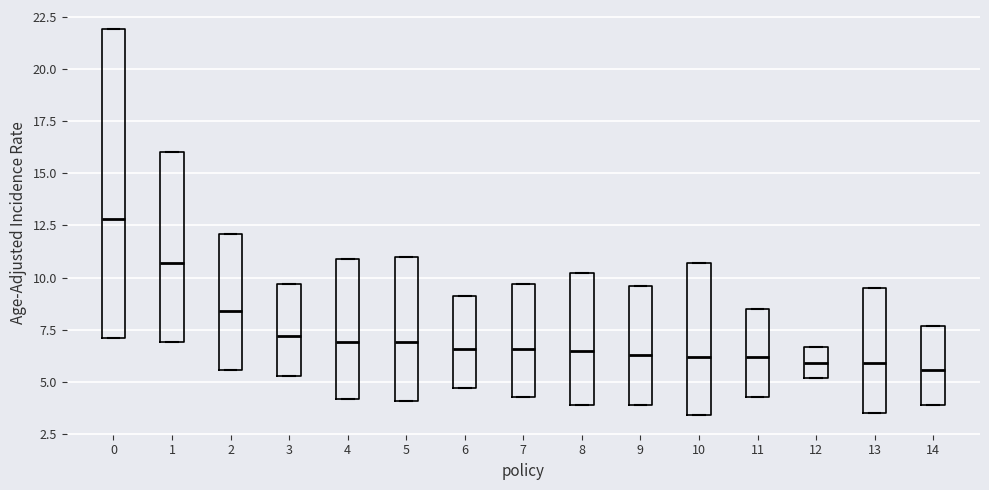

Which box is the tallest, from its lower edge to its upper edge?

0